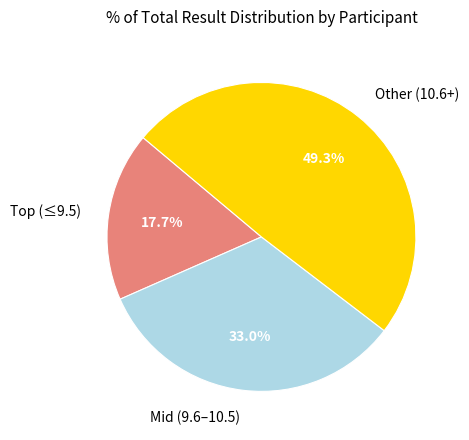

What is the smallest slice in the pie chart?

Top (≤9.5)